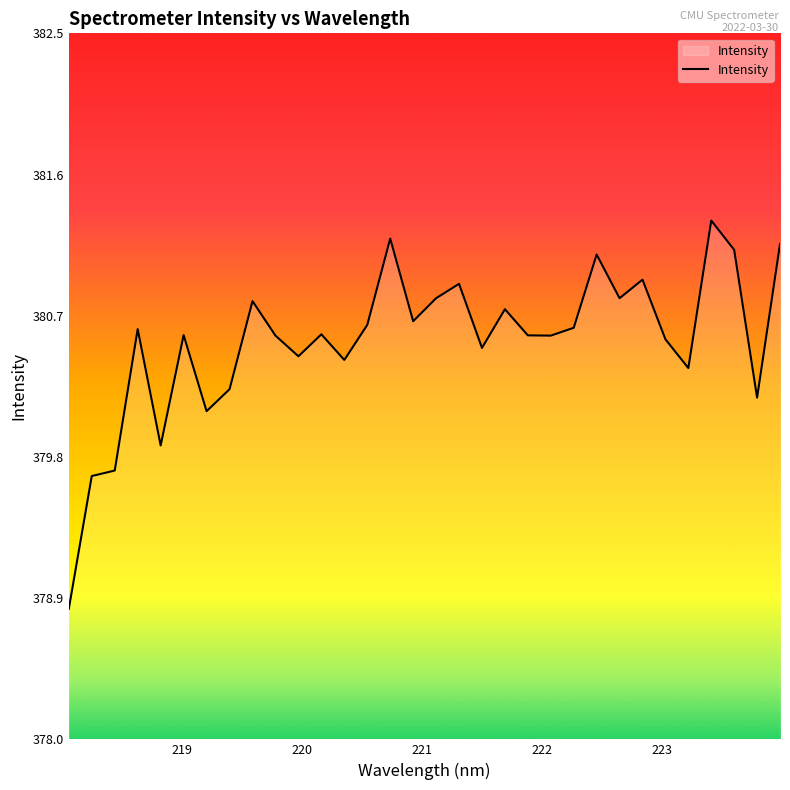

What is the difference between the maximum and minimum values?

2.5